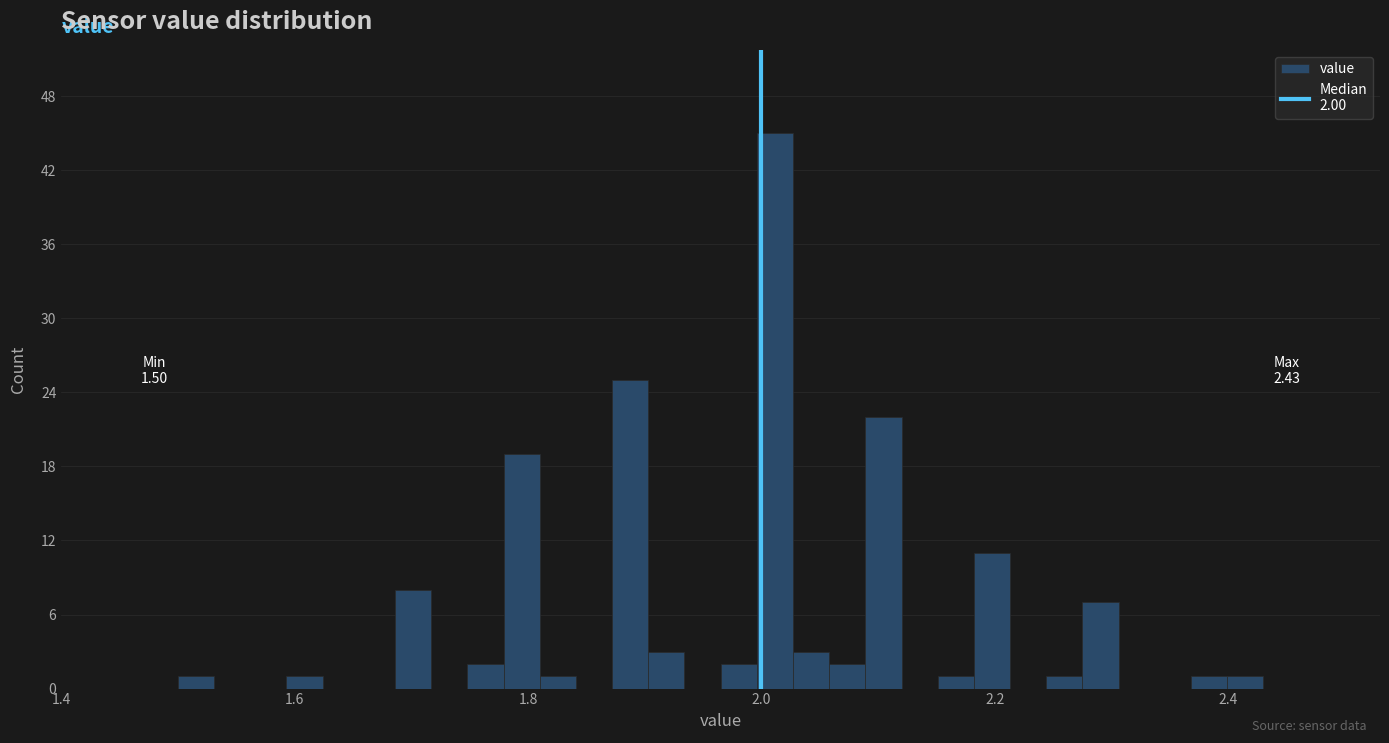

Read against the x-axis, roughly where is the centre of the tallest bar?

2.02